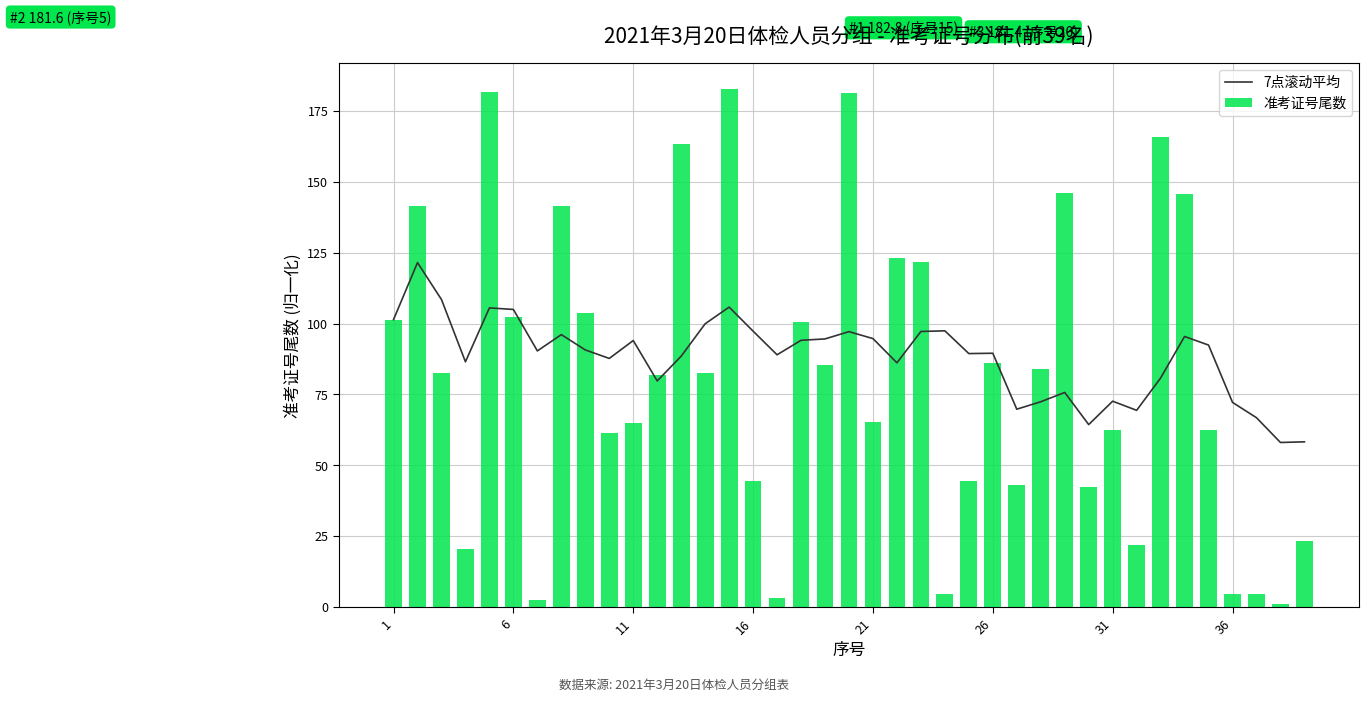

What is the lowest value of the 7点滚动平均 series?

58.0